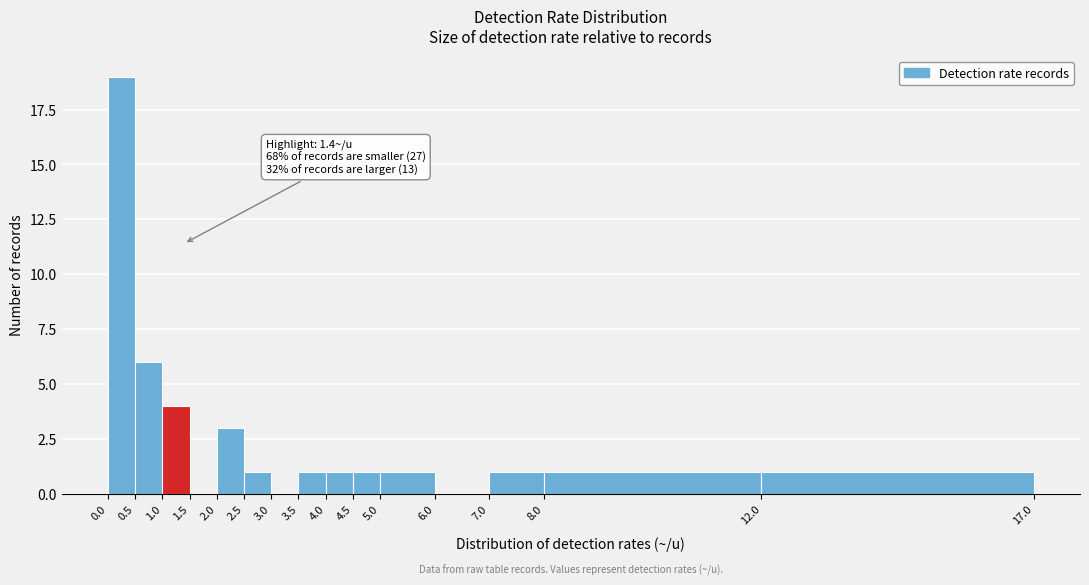

Over which range of the x-axis is the bar tallest?

0.0 to 0.5